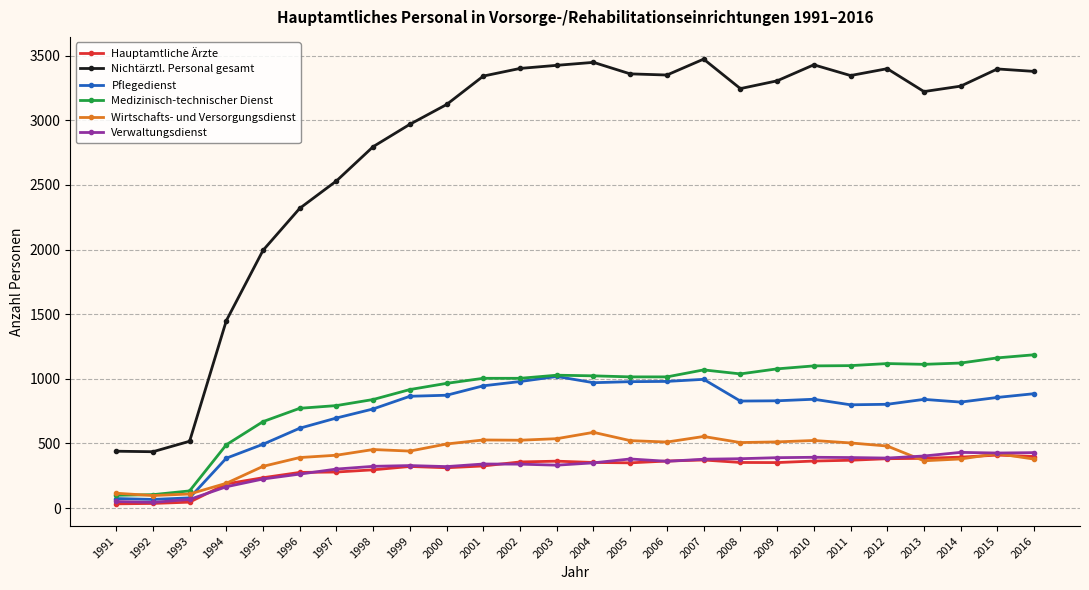

Which series changed the most between 1992 and 2007?

Nichtärztl. Personal gesamt